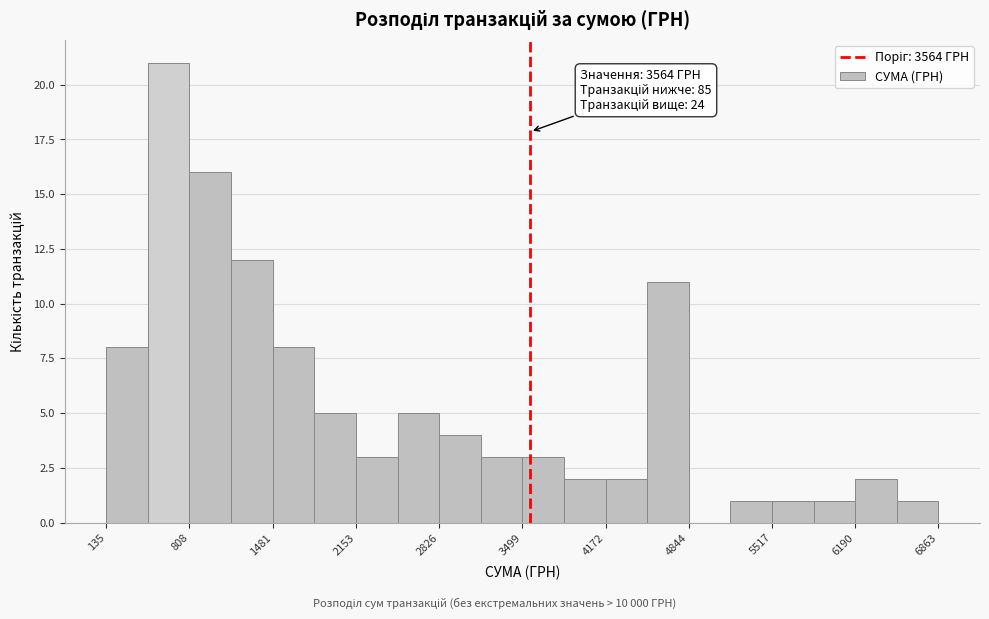

Around what value on the x-axis is the tallest bar? Give the approximate position of its centre, as read against the axis.

600